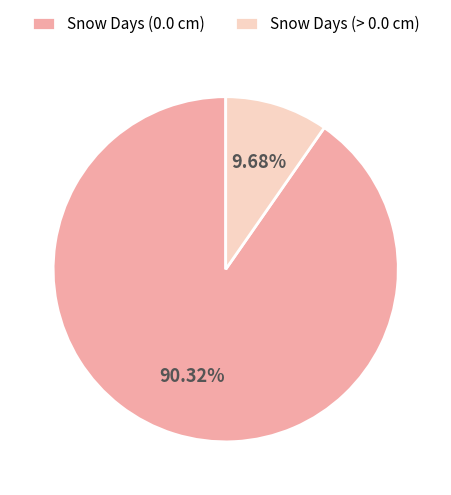

True or false: Snow Days (0.0 cm) accounts for 90% of the total.

True